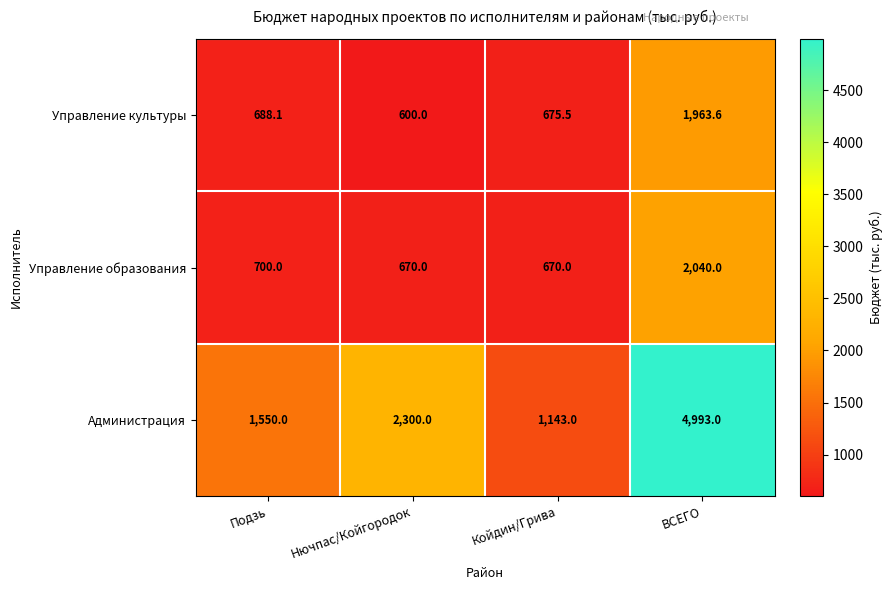

Reading left to right, extract all data points from this chart.

Управление культуры: Подзь=688.1	Нючпас/Койгородок=600.0	Койдин/Грива=675.5	ВСЕГО=1963.6
Управление образования: Подзь=700.0	Нючпас/Койгородок=670.0	Койдин/Грива=670.0	ВСЕГО=2040.0
Администрация: Подзь=1550.0	Нючпас/Койгородок=2300.0	Койдин/Грива=1143.0	ВСЕГО=4993.0